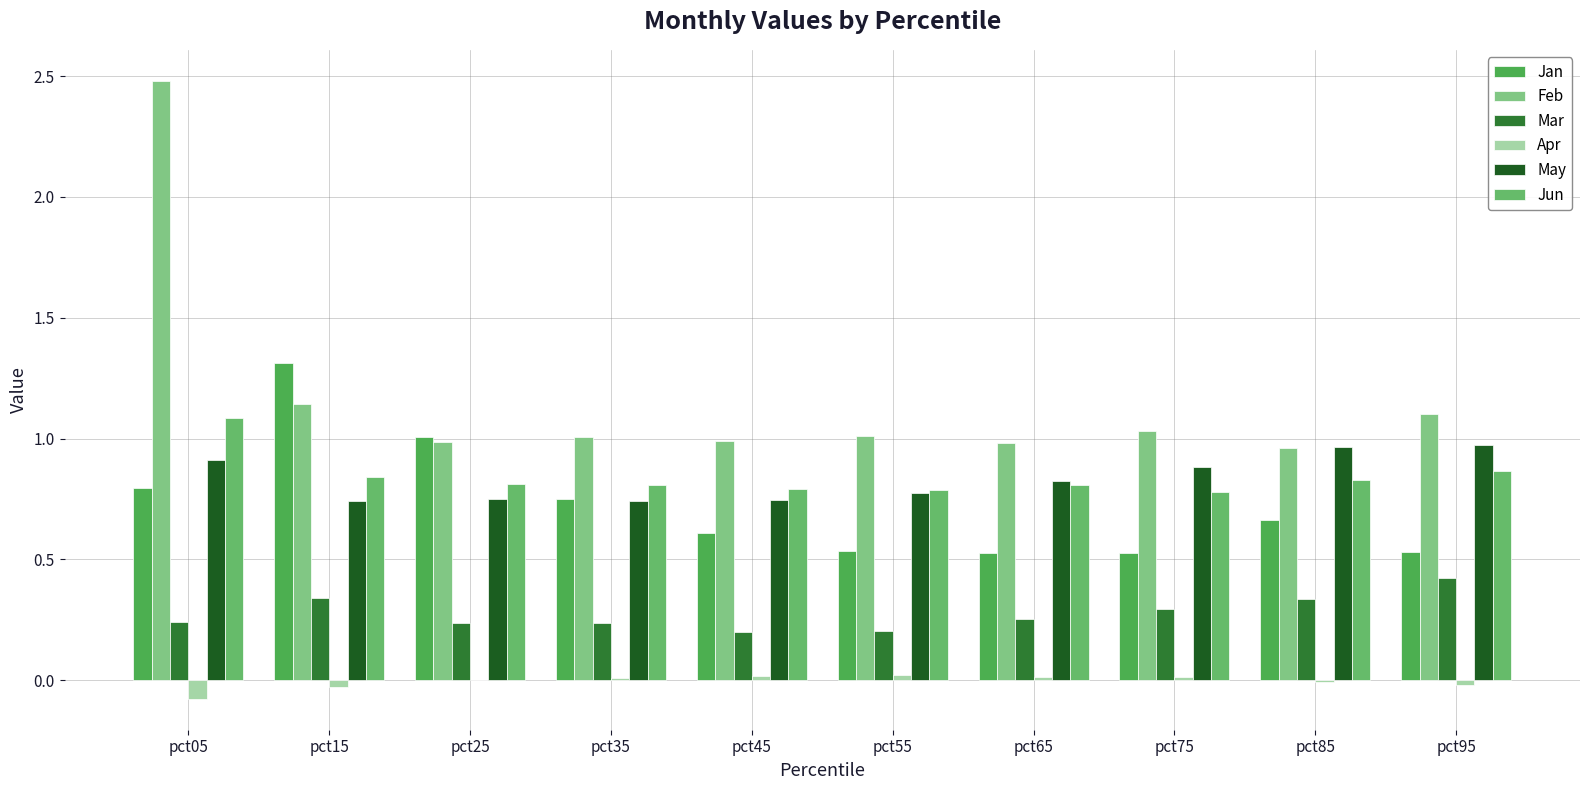

How many categories are shown in the chart?

10